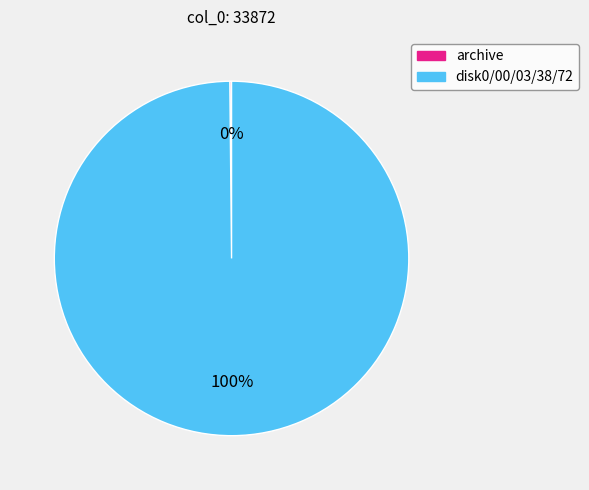

Is there a majority slice in this chart?

Yes